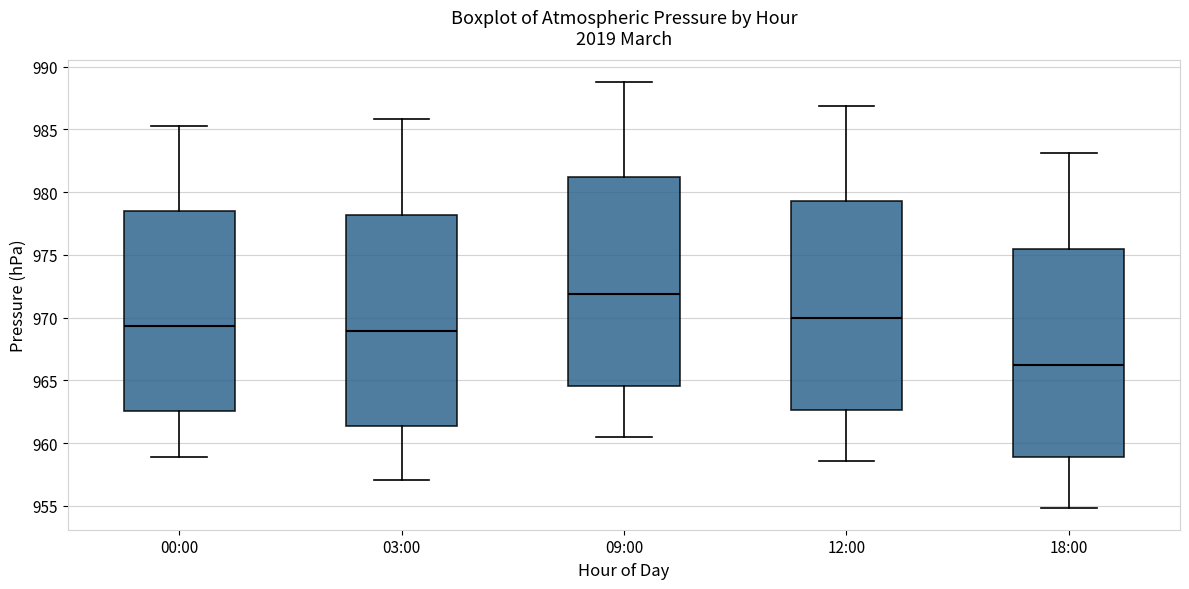

Reading left to right, transcribe this box plot: for each box, give where its median line is, the range the box spans, and where its two whiskers end, as read against the y-axis. The values are not printed on the chart, so give them approximately, as read against the axis.

00:00: median 969.5, box 962.5 to 978.5, whiskers 959.0 to 985.5
03:00: median 969.0, box 961.5 to 978.0, whiskers 957.0 to 986.0
09:00: median 972.0, box 964.5 to 981.0, whiskers 960.5 to 989.0
12:00: median 970.0, box 962.5 to 979.5, whiskers 958.5 to 987.0
18:00: median 966.0, box 959.0 to 975.5, whiskers 955.0 to 983.0